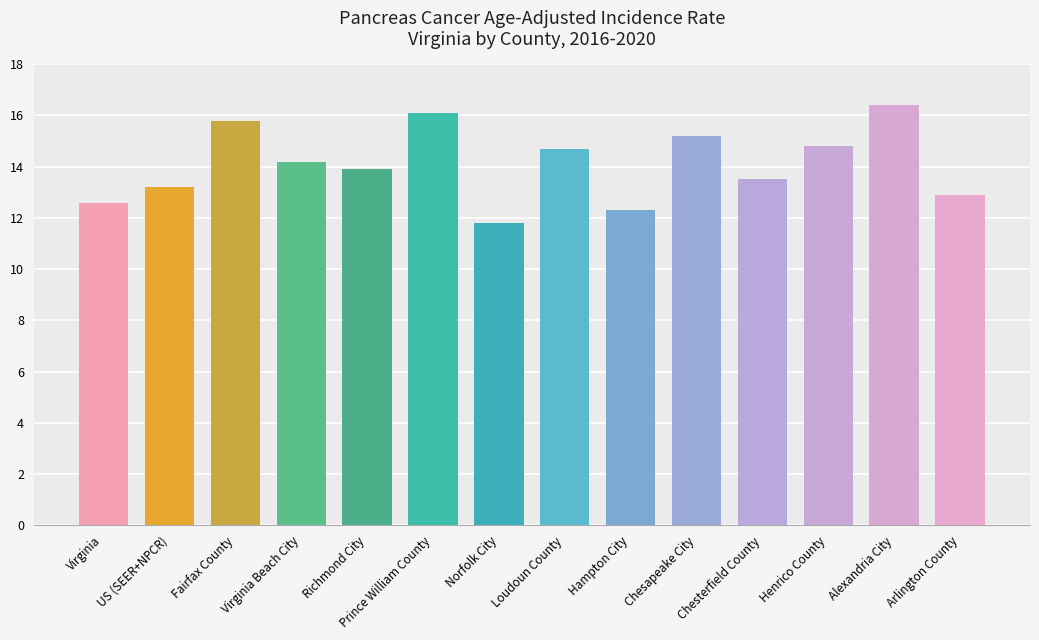

What position from the right is US (SEER+NPCR)?

13